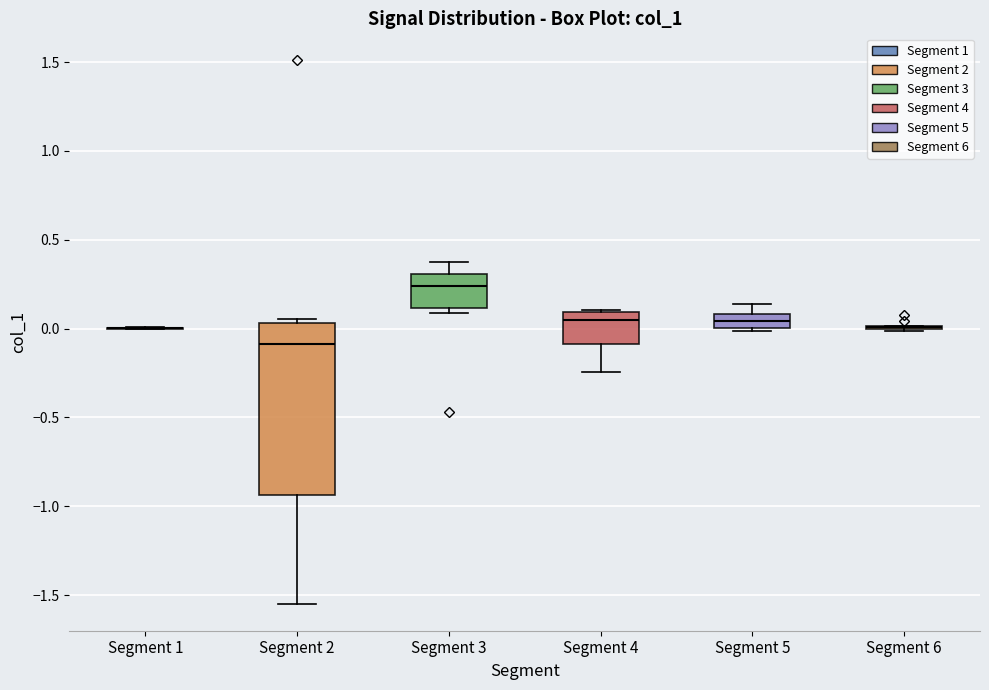

Reading left to right, transcribe this box plot: for each box, give where its median line is, the range the box spans, and where its two whiskers end, as read against the y-axis. The values are not printed on the chart, so give them approximately, as read against the axis.

Segment 1: box collapsed to a line at 0.00, whiskers 0.00 to 0.00
Segment 2: median -0.10, box -0.95 to 0.05, whiskers -1.55 to 0.05 (just above the box's upper edge)
Segment 3: median 0.25, box 0.10 to 0.30, whiskers 0.10 (just below the box's lower edge) to 0.40
Segment 4: median 0.05, box -0.10 to 0.10, whiskers -0.25 to 0.10
Segment 5: median 0.05, box 0.00 to 0.10, whiskers 0.00 (just below the box's lower edge) to 0.15
Segment 6: box collapsed to a line at 0.00, whiskers 0.00 to 0.00